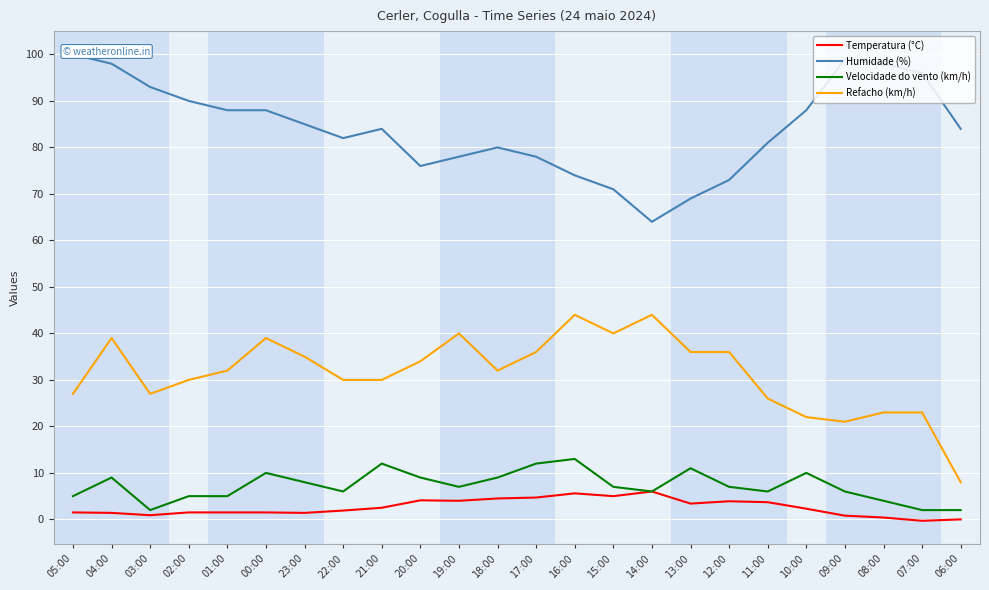

What are all the series names shown in the legend?

Temperatura (°C), Humidade (%), Velocidade do vento (km/h), Refacho (km/h)